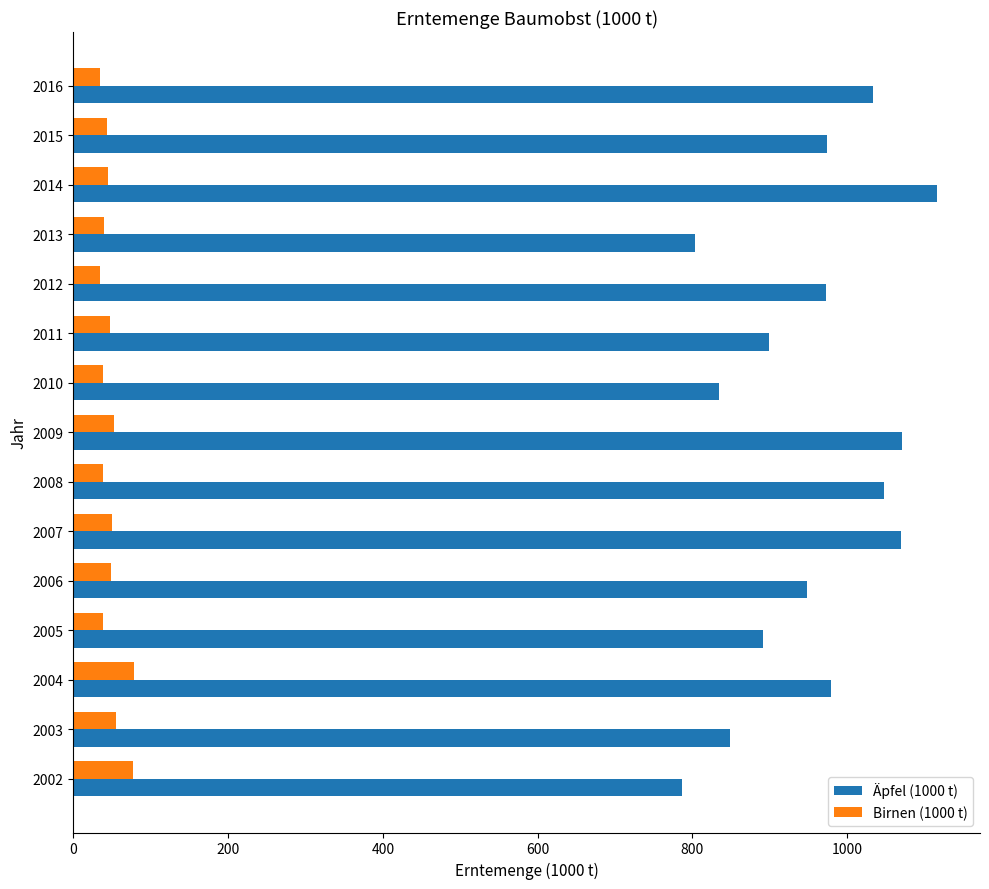

Which series has the largest total across all categories?

Äpfel (1000 t)